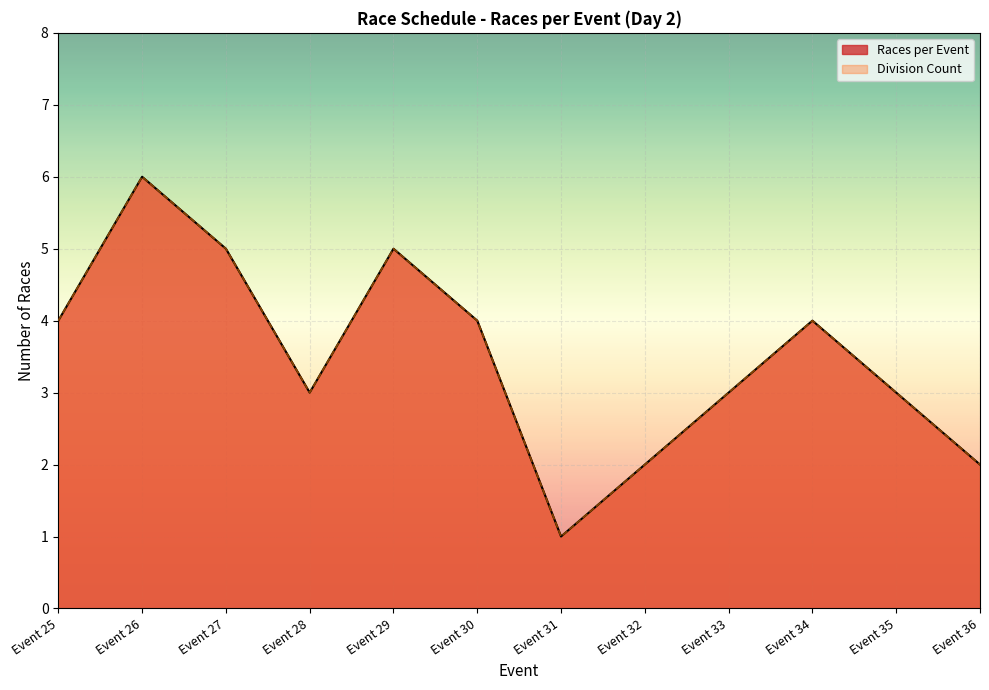

True or false: Races per Event and Division Count intersect in this chart.

False